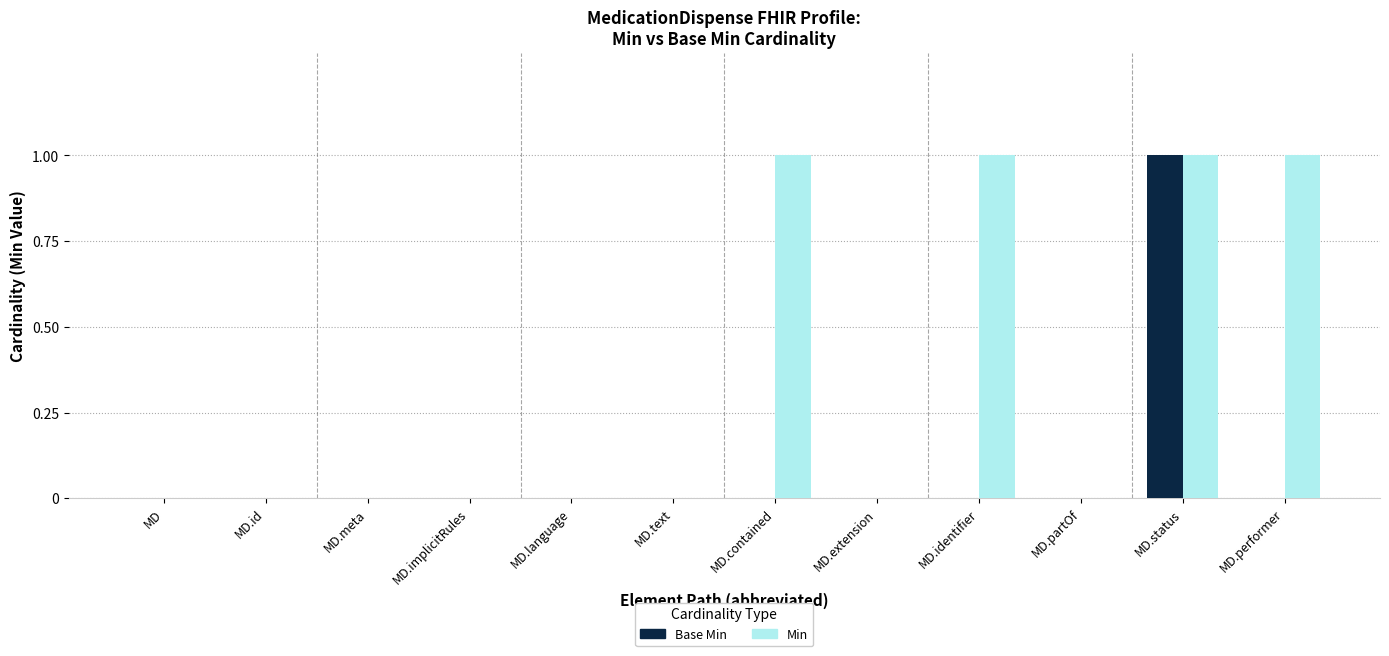

Is it true that Base Min equals -1 at MD.language?

False